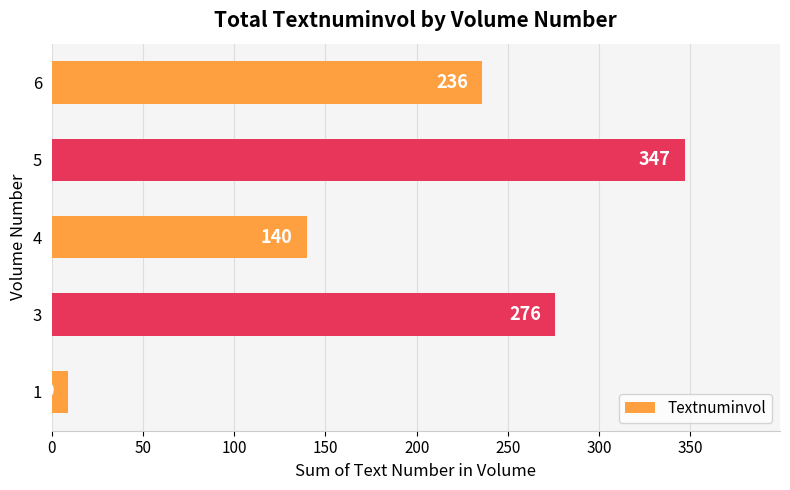

Between 4 and 5, which is larger?

5